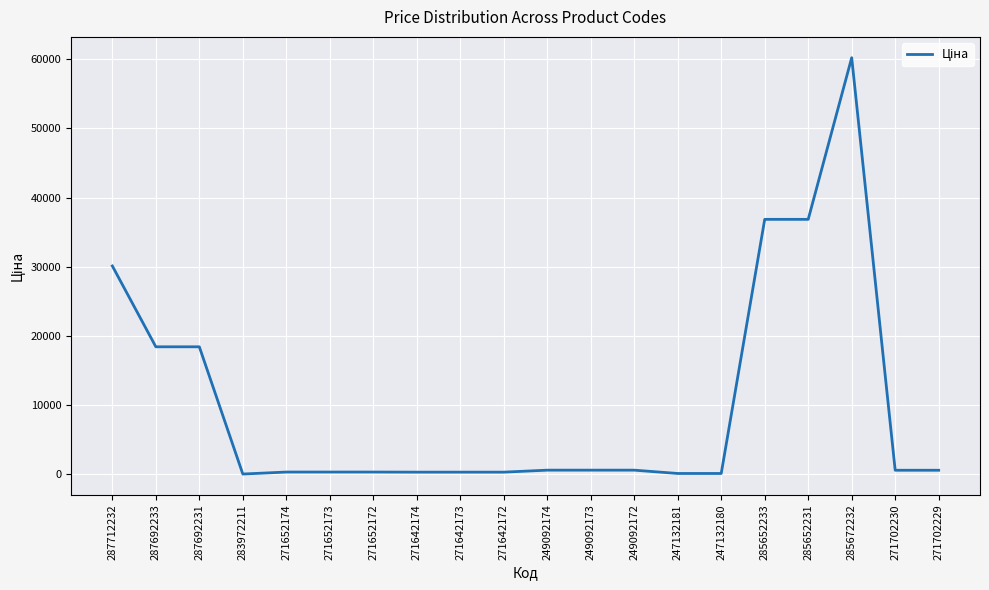

The chart shows a value of 31400.7 at 287692233. True or false?

False